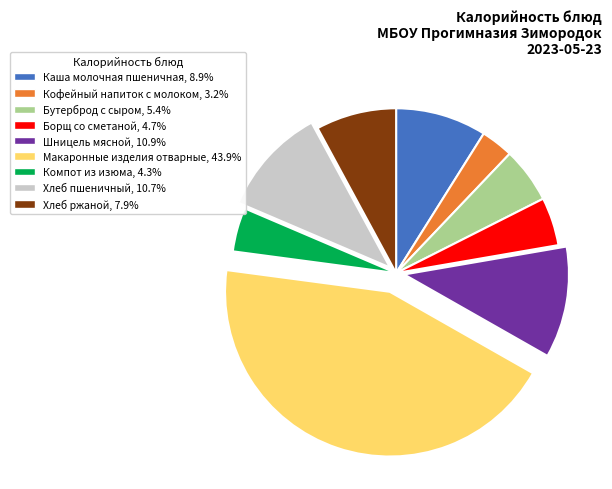

Do Бутерброд с сыром and Борщ со сметаной together represent more than half of the pie?

No